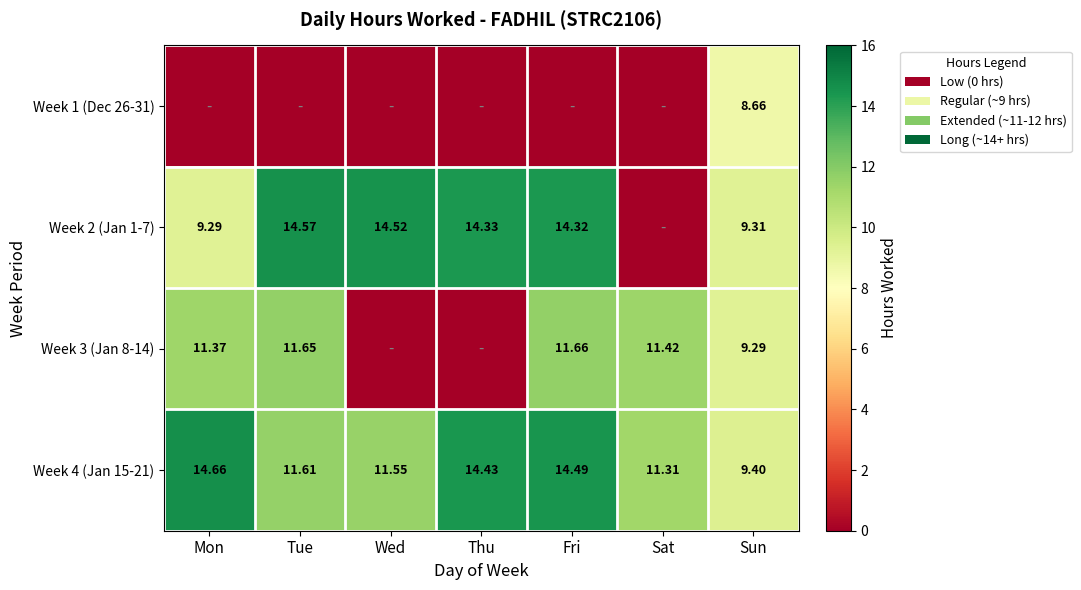

Count the number of categories in the chart.

7